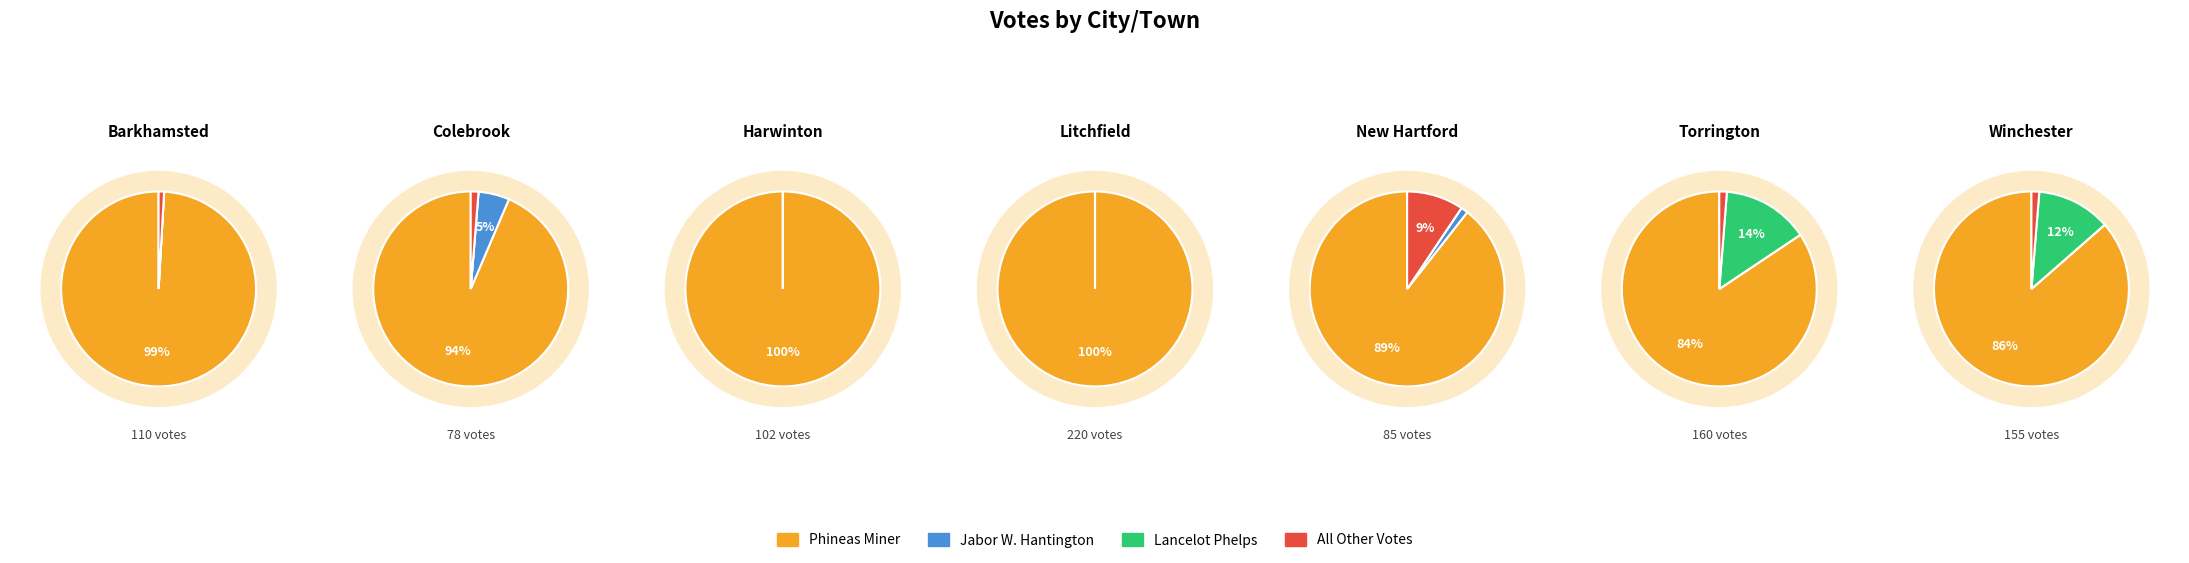

Which series has the widest spread of values?

Phineas Miner